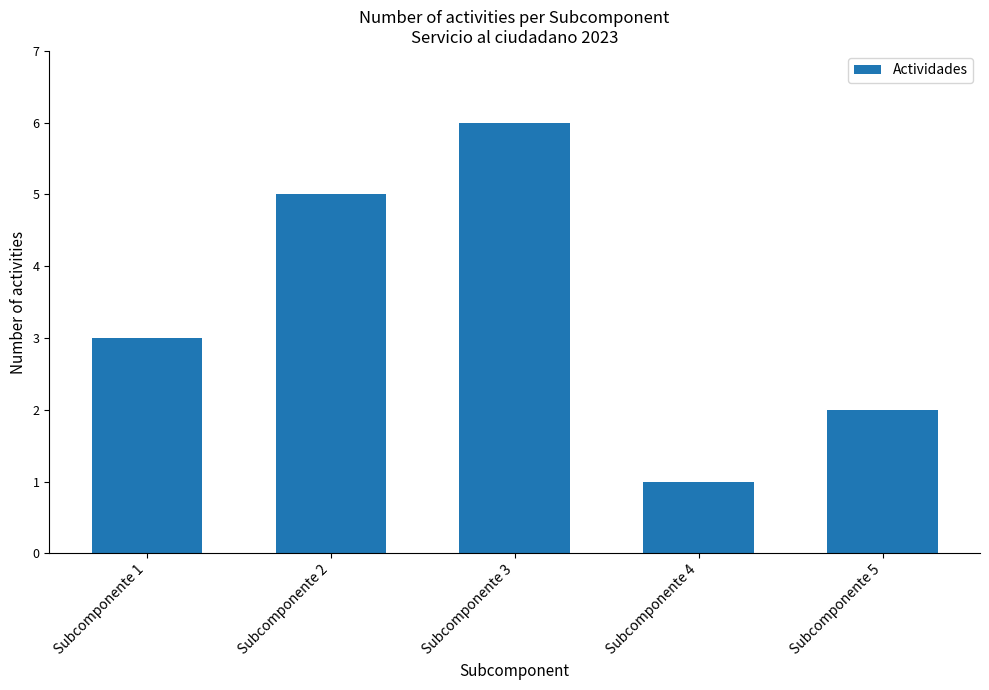

List the labels in order of value, largest first.

Subcomponente 3, Subcomponente 2, Subcomponente 1, Subcomponente 5, Subcomponente 4